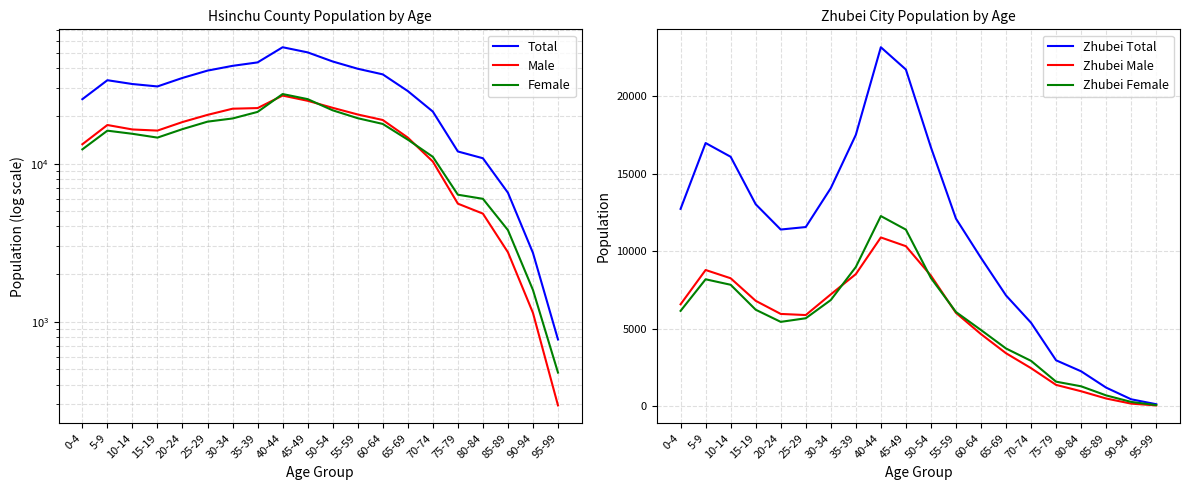

At which category does Male reach its first local valley?

15-19